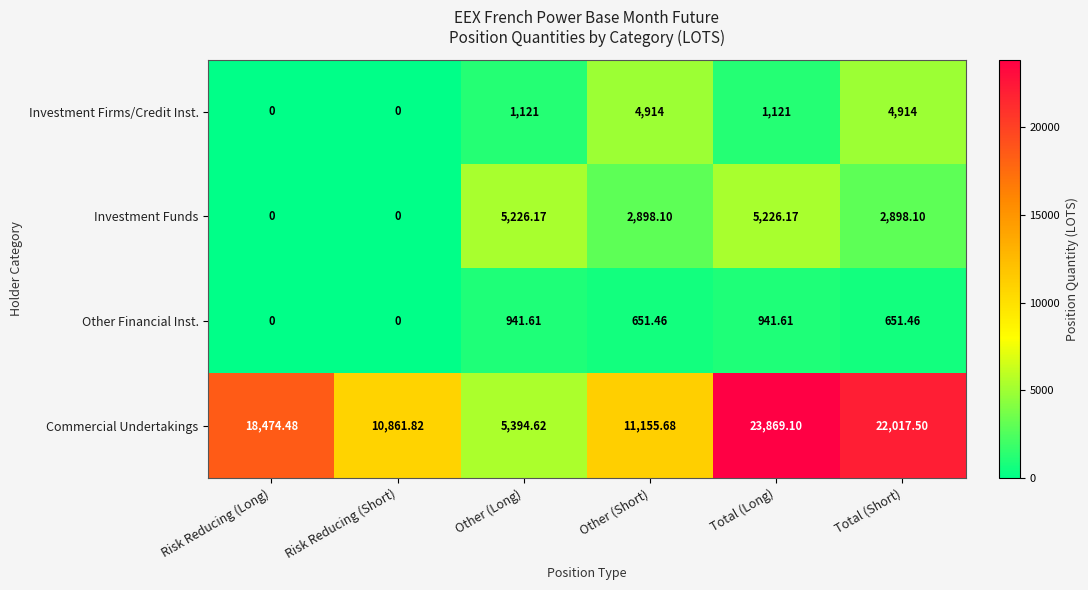

Which series has the widest spread of values?

Commercial Undertakings